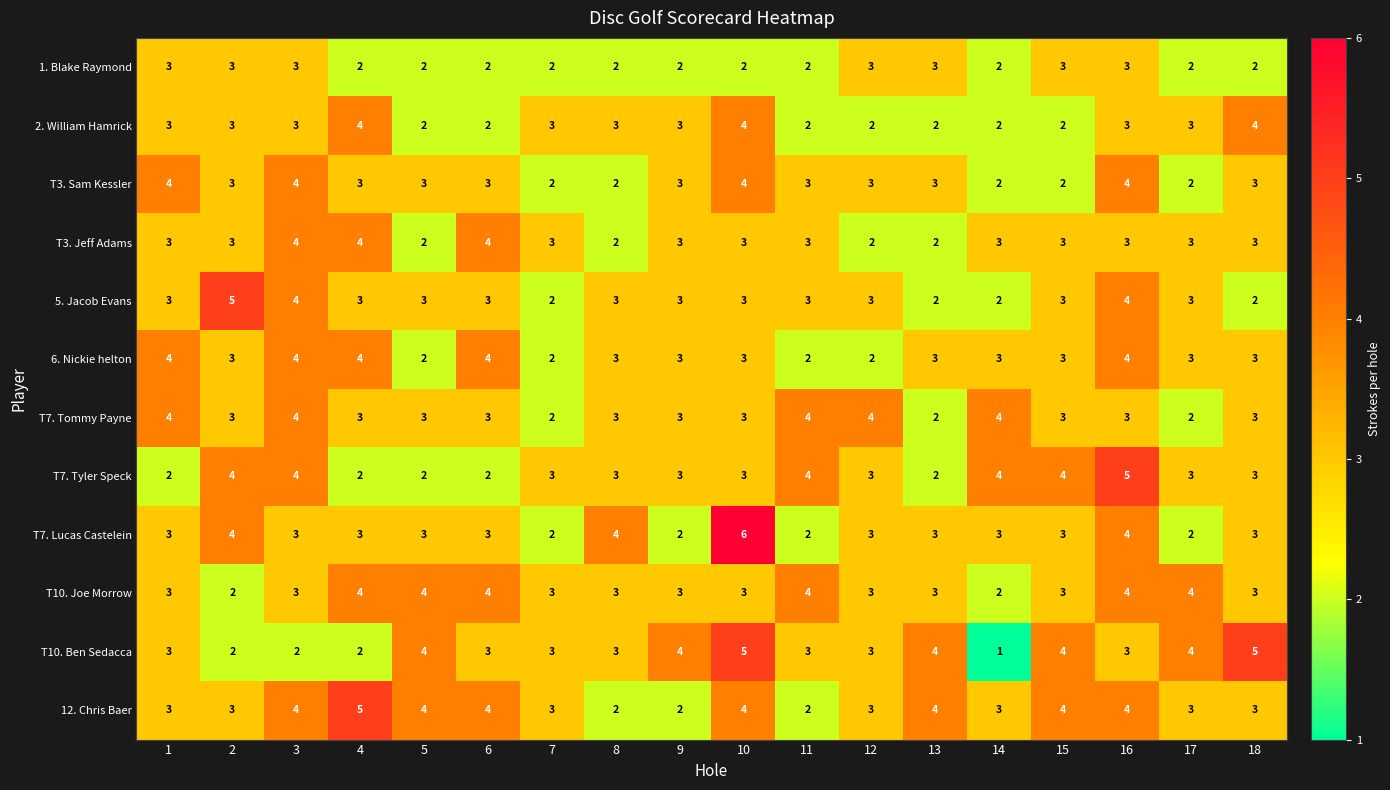

What is the sum of all T10. Ben Sedacca values?

58